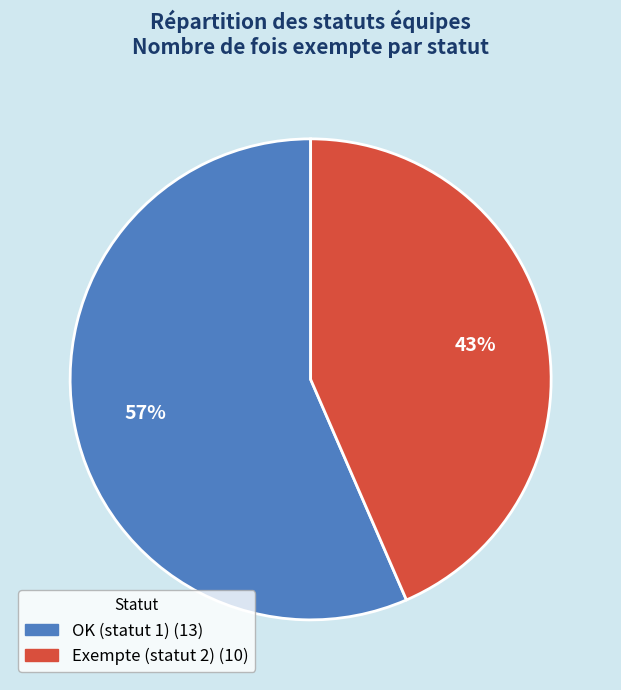

To the nearest percent, what is the average slice percentage?

50%